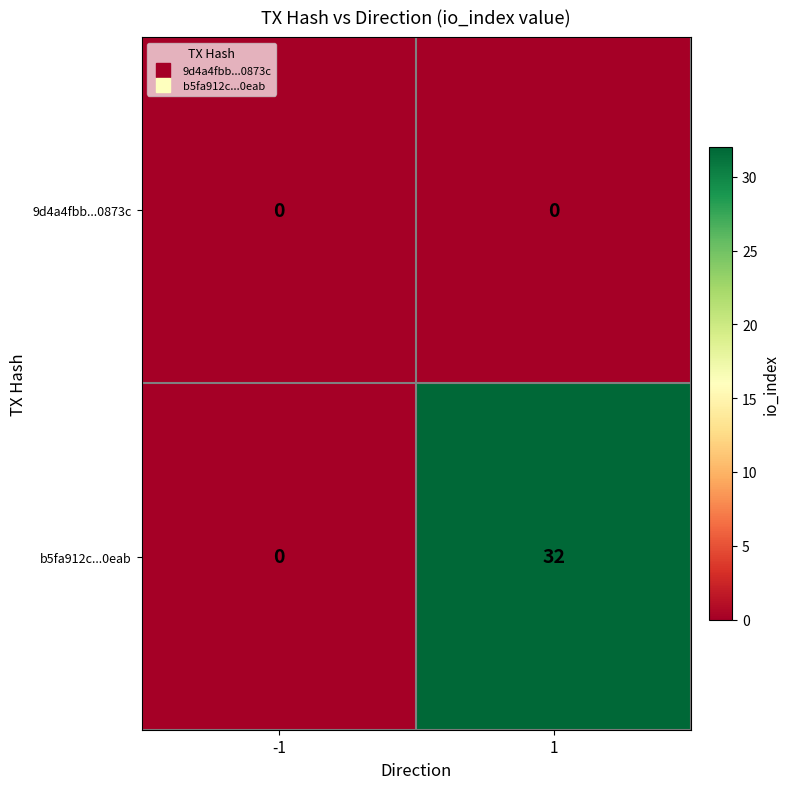

At 1, list the series in order from largest to smallest.

b5fa912c...0eab, 9d4a4fbb...0873c